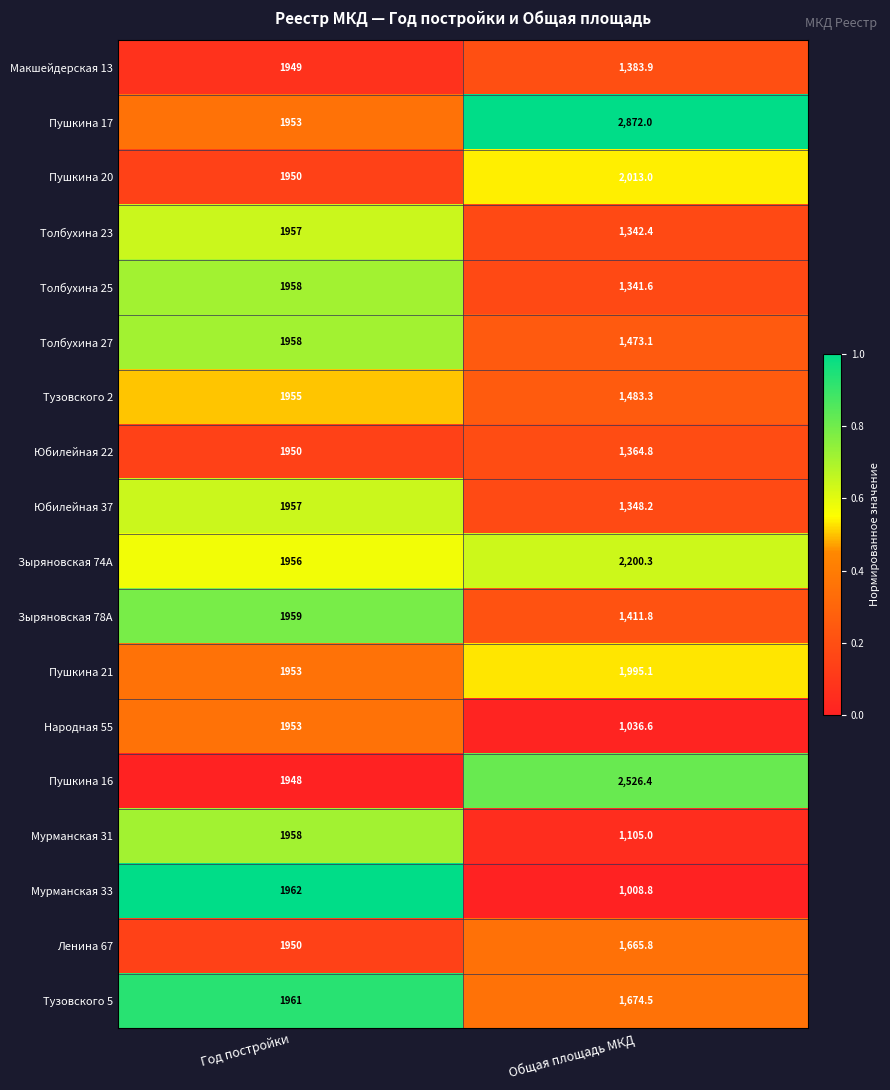

Which series has the largest total across all categories?

Пушкина 17